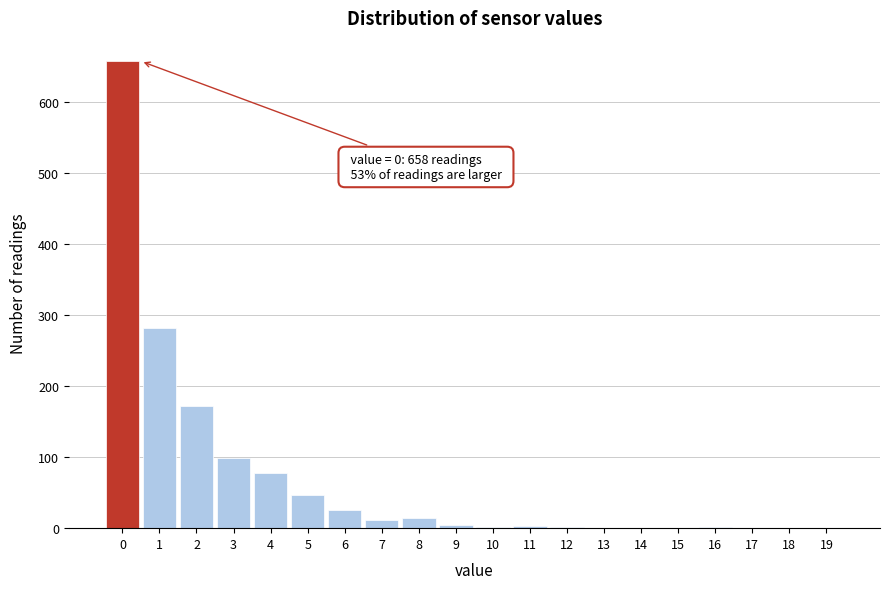

Which range on the x-axis has the tallest bar?

-0.5 to 0.5